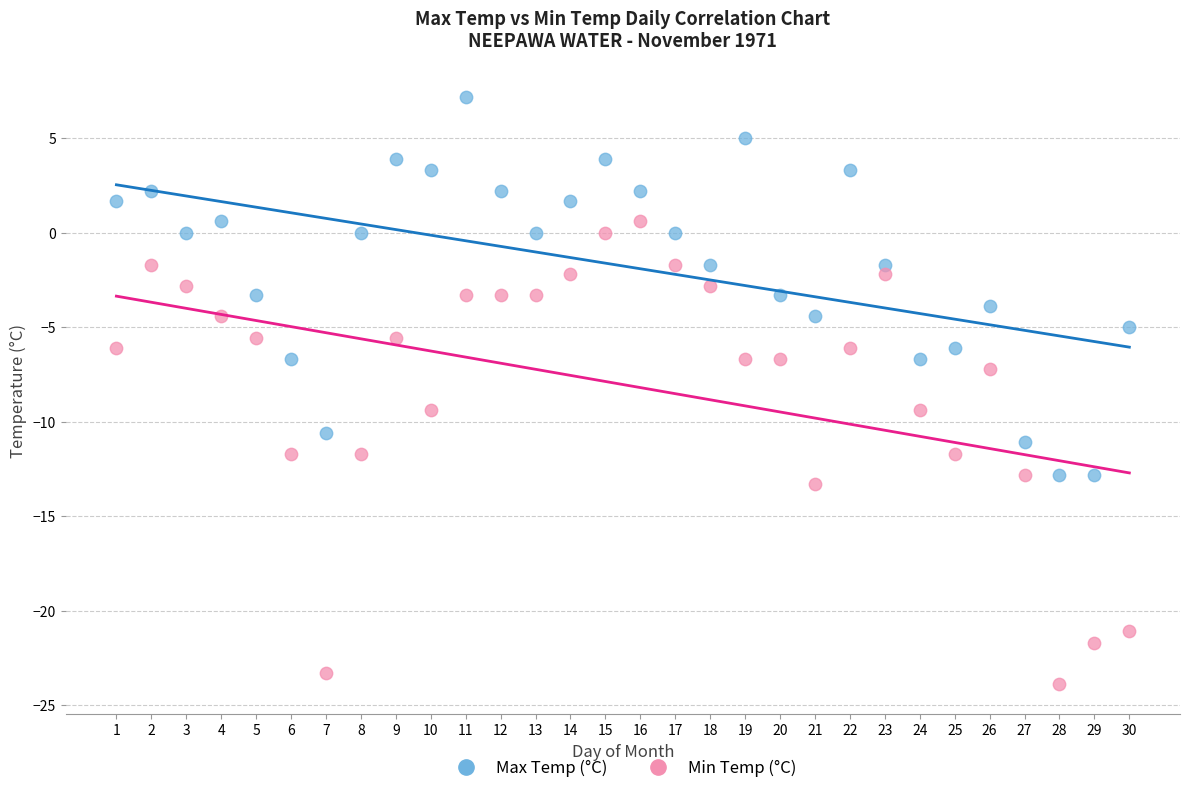

Across all series, what Y value is closest to -8?

-7.2